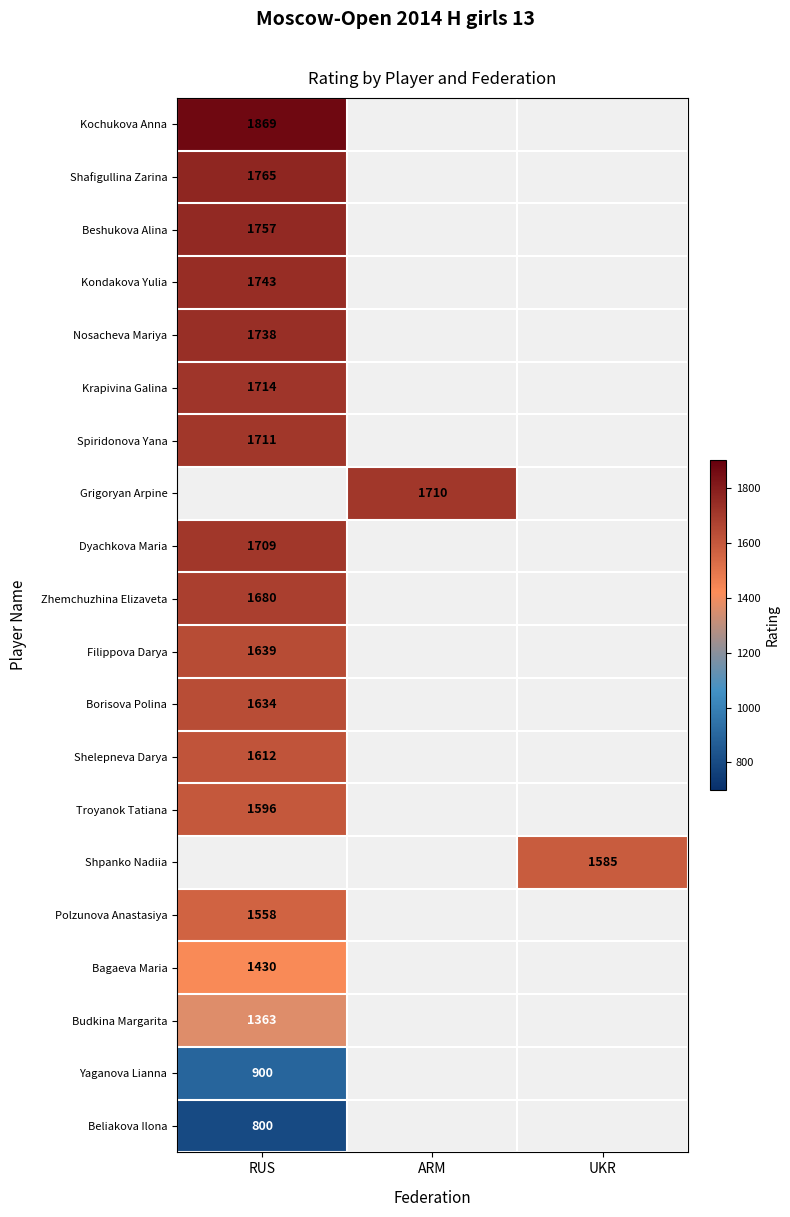

True or false: Krapivina Galina has a value of 722 at RUS.

False